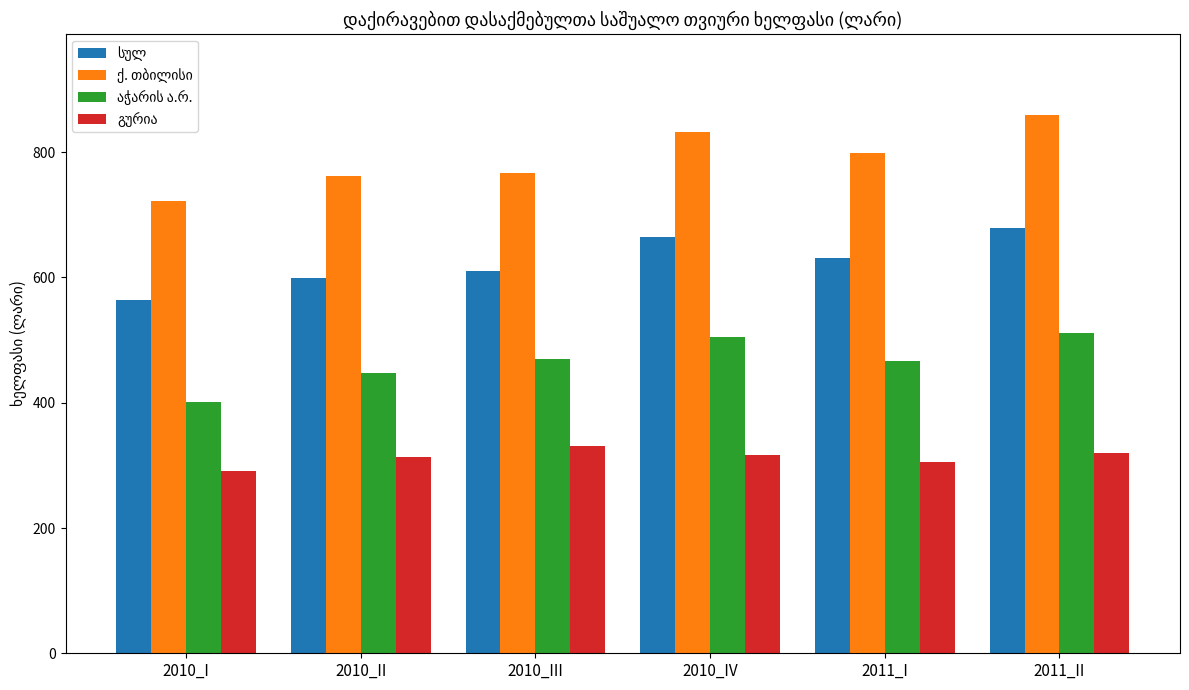

What is the label of the 1st bar from the left?

2010_I